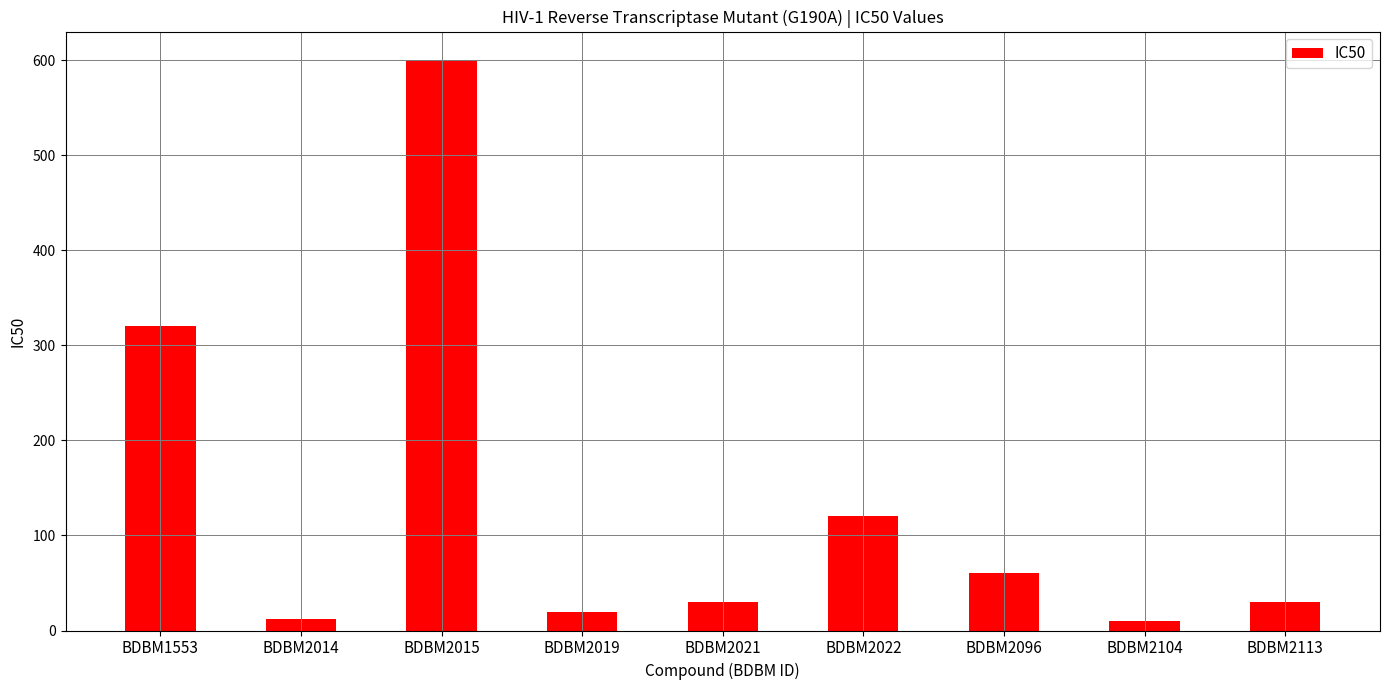

Which has a higher value, BDBM2021 or BDBM2015?

BDBM2015